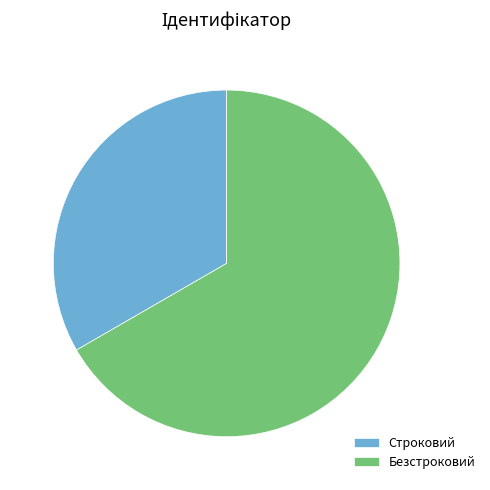

Between Строковий and Безстроковий, which is larger?

Безстроковий